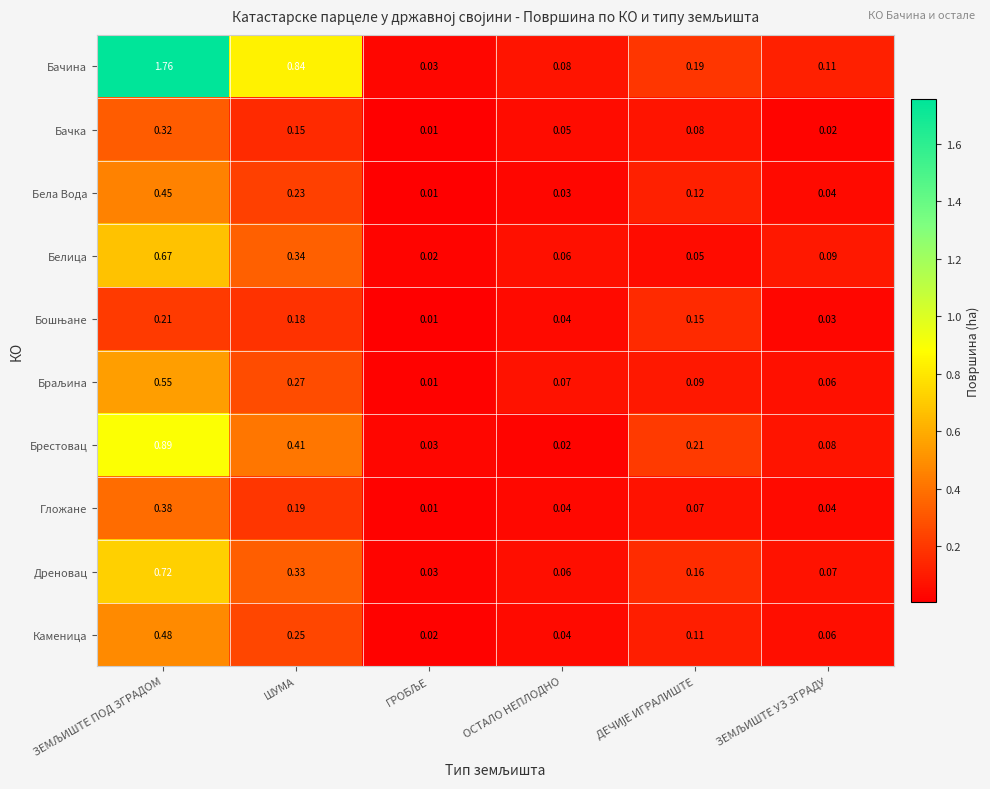

Which series has the largest range (max minus min)?

Бачина